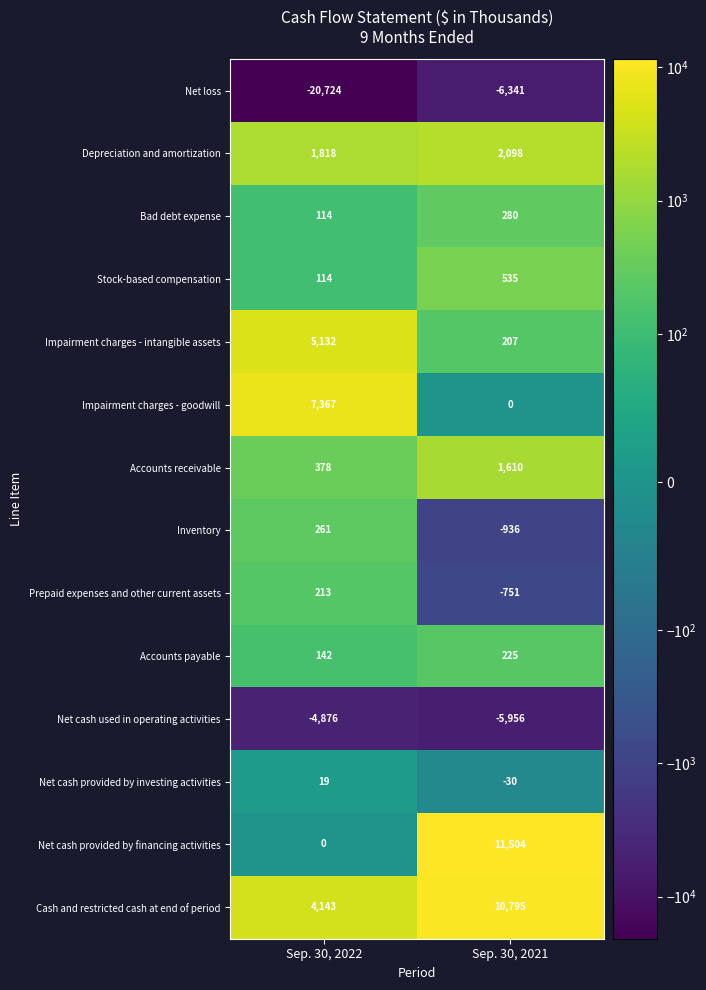

What is the total value across all series at Sep. 30, 2021?

13240